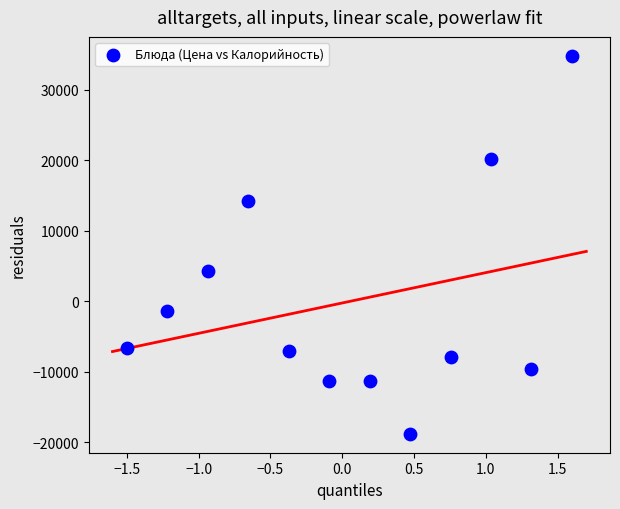

What Y value in the scatter plot is closest to 8037?

4350.2